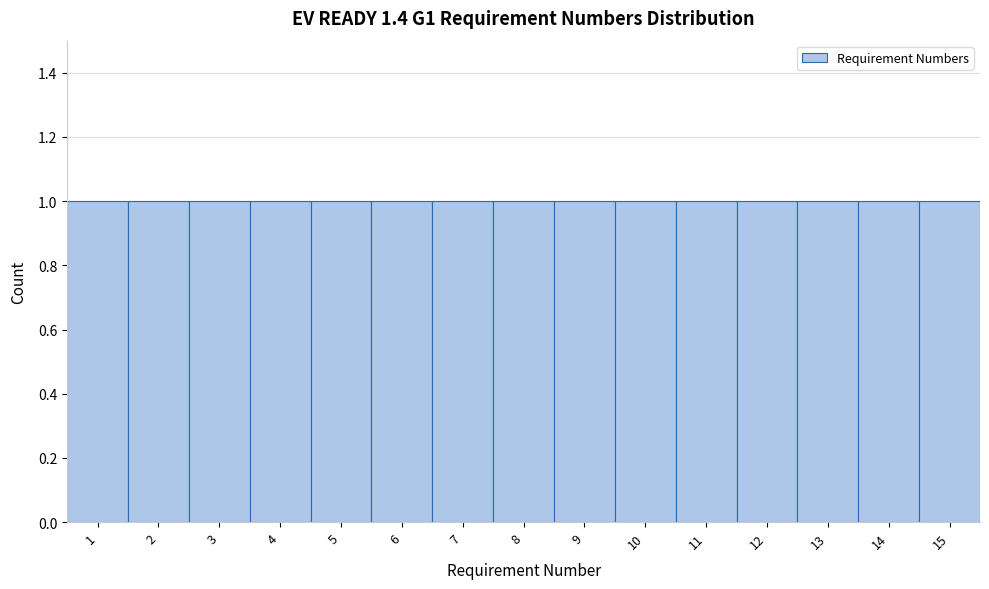

Reading left to right, list every bar in this chart as the range it spans on the x-axis followed by its height. The values are not printed on the chart, so give them approximately, as read against the axis.

0.5 to 1.5: 1
1.5 to 2.5: 1
2.5 to 3.5: 1
3.5 to 4.5: 1
4.5 to 5.5: 1
5.5 to 6.5: 1
6.5 to 7.5: 1
7.5 to 8.5: 1
8.5 to 9.5: 1
9.5 to 10.5: 1
10.5 to 11.5: 1
11.5 to 12.5: 1
12.5 to 13.5: 1
13.5 to 14.5: 1
14.5 to 15.5: 1